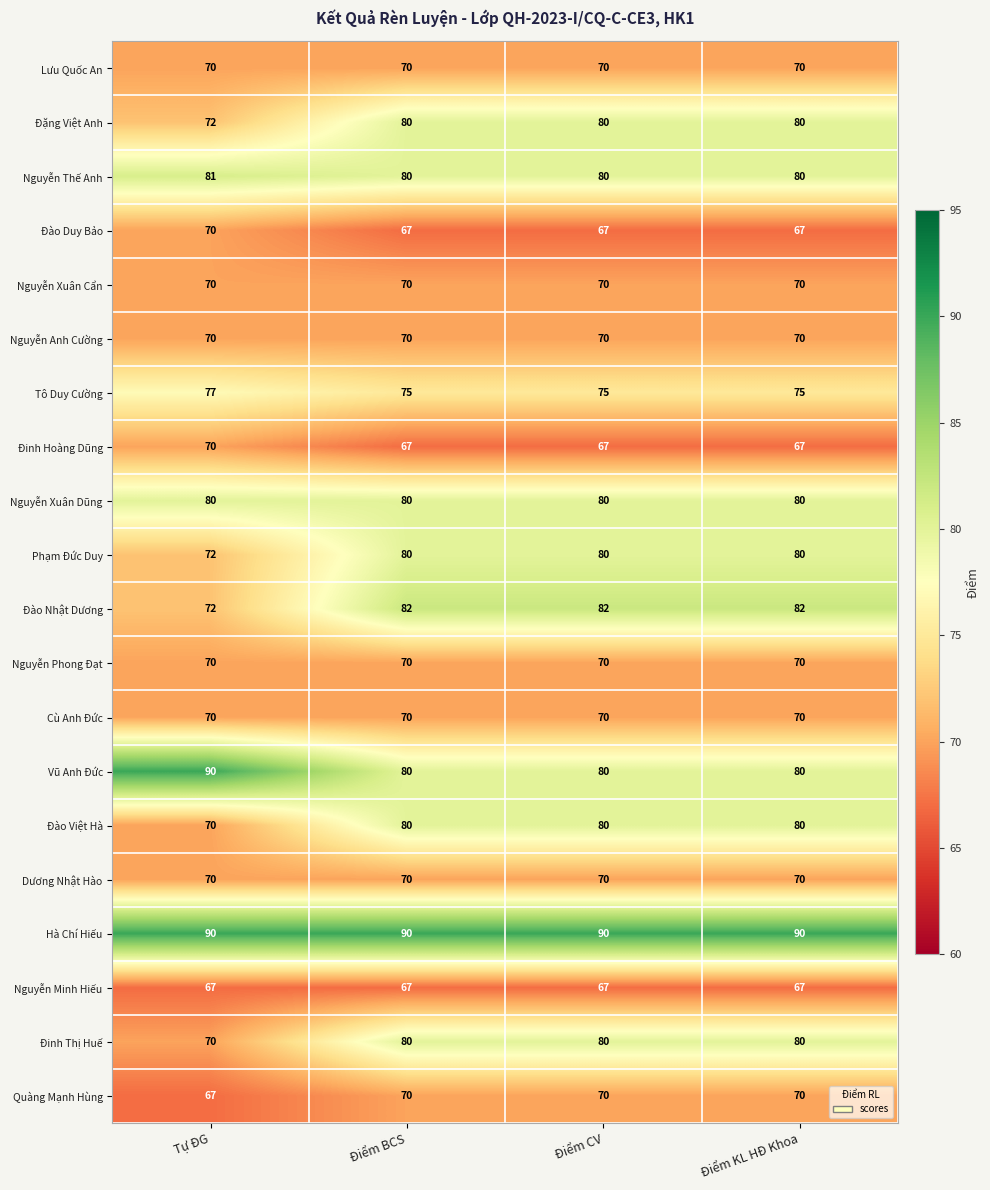

The value of Hà Chí Hiếu at Tự ĐG is 90. True or false?

True